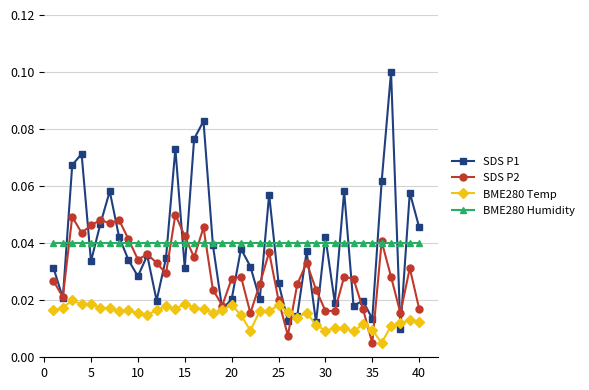

List the series in order of their peak value, lowest first.

BME280 Temp, BME280 Humidity, SDS P2, SDS P1